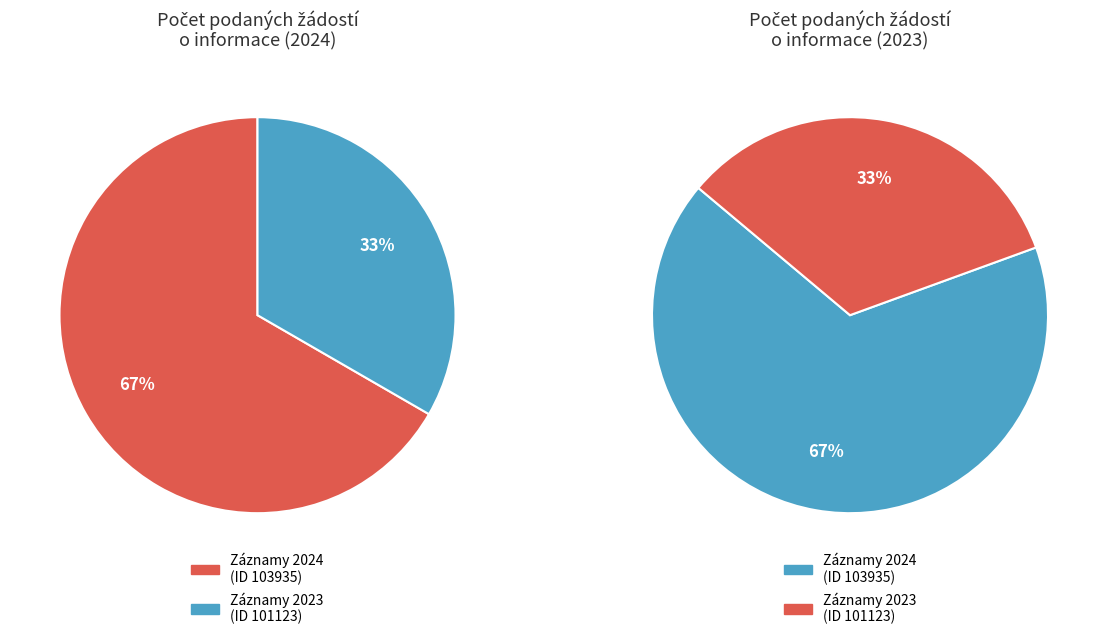

What percentage is NOT represented by 4?

100.0%